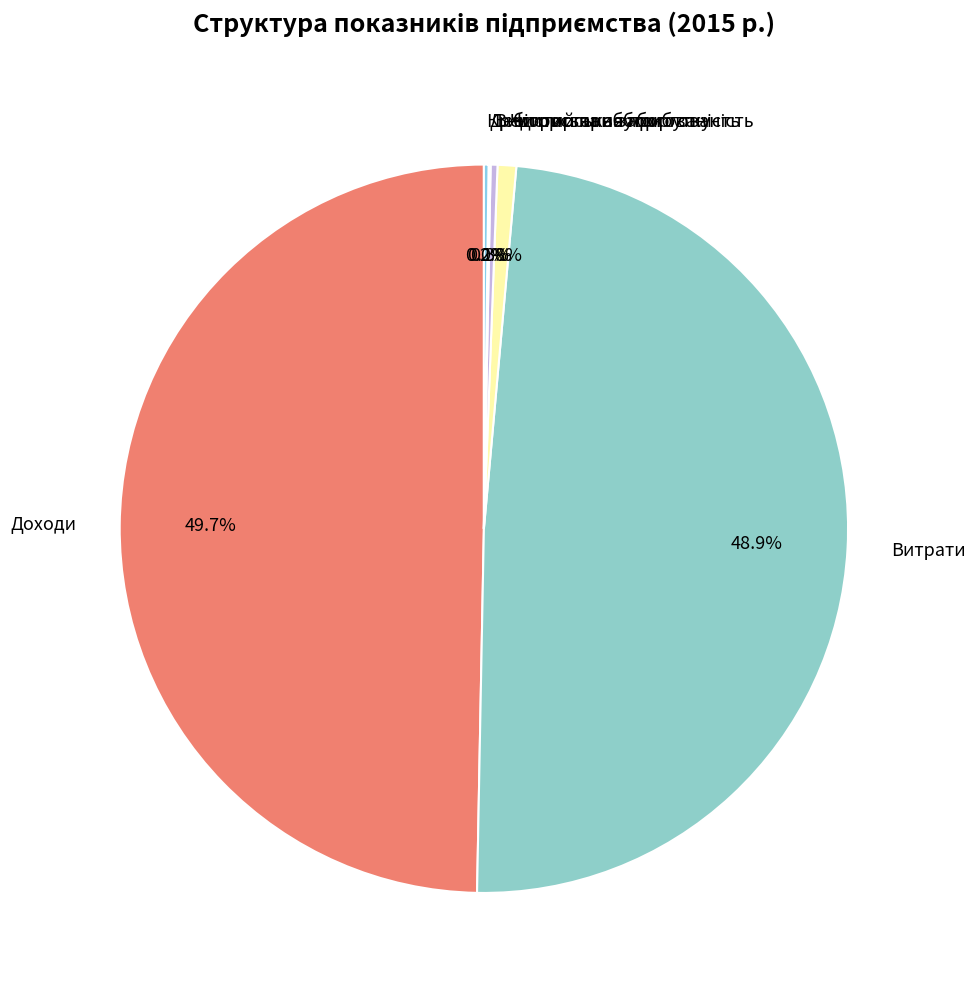

Which has a higher value, Використання прибутку or Доходи?

Доходи